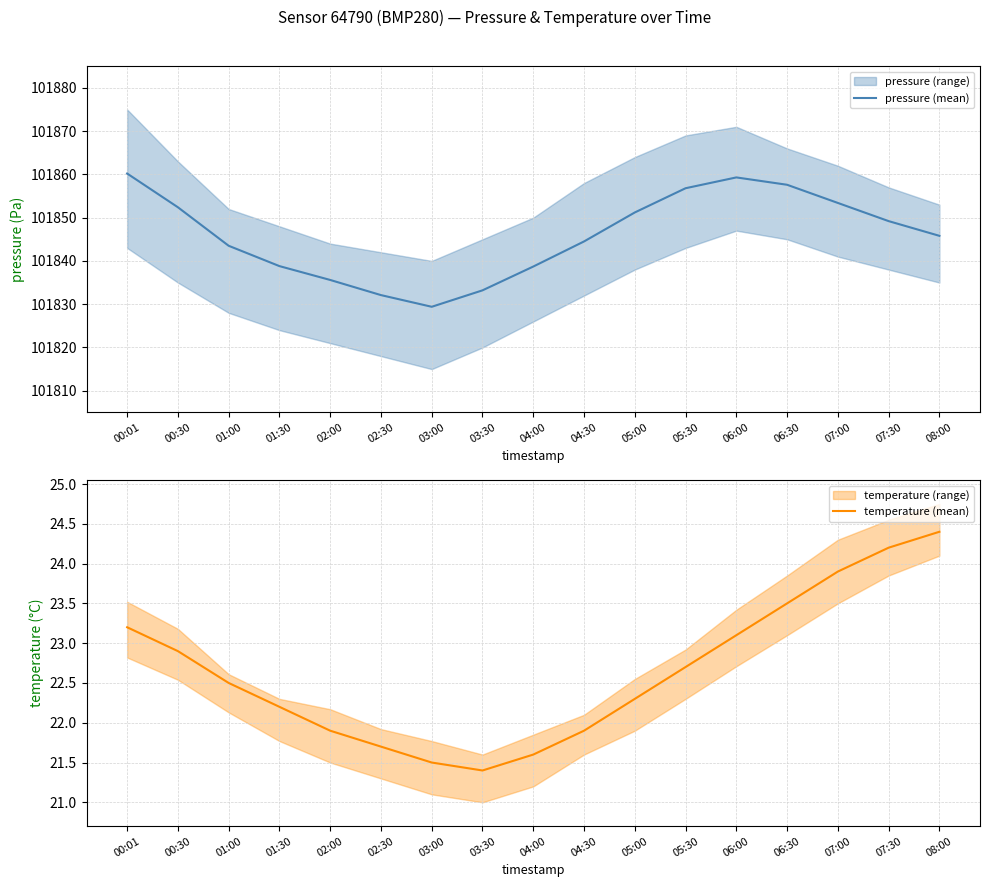

List the labels in order of temperature (mean) value, smallest first.

03:30, 03:00, 04:00, 02:30, 02:00, 04:30, 01:30, 05:00, 01:00, 05:30, 00:30, 06:00, 00:01, 06:30, 07:00, 07:30, 08:00